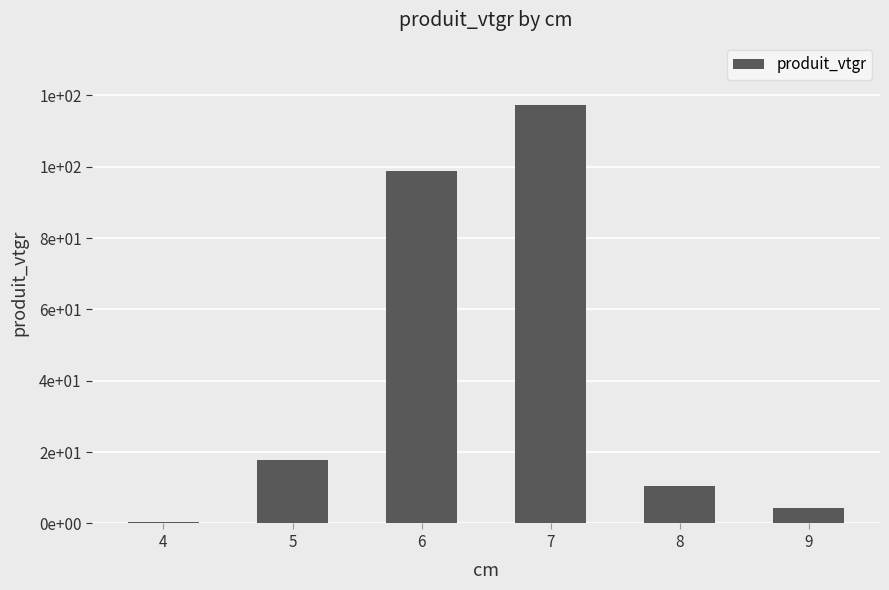

Are the bars horizontal?

No